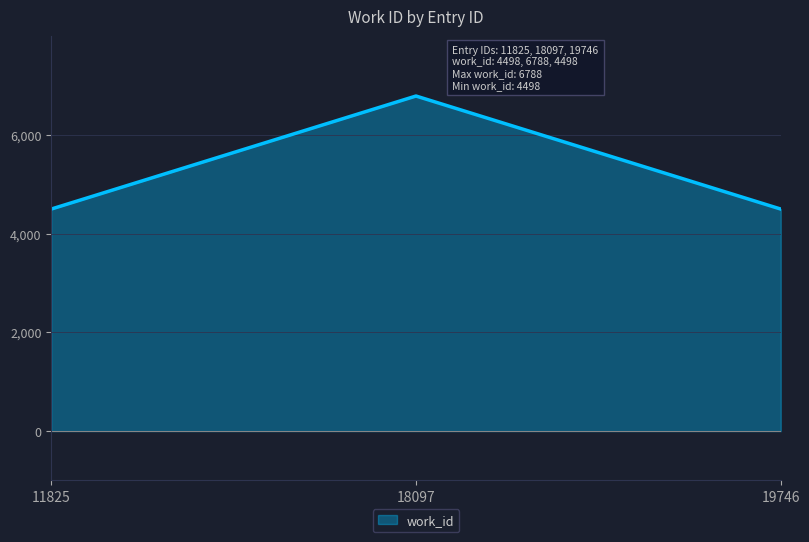

Approximately how many times larger is the value at 18097 compared to 11825?

1.5